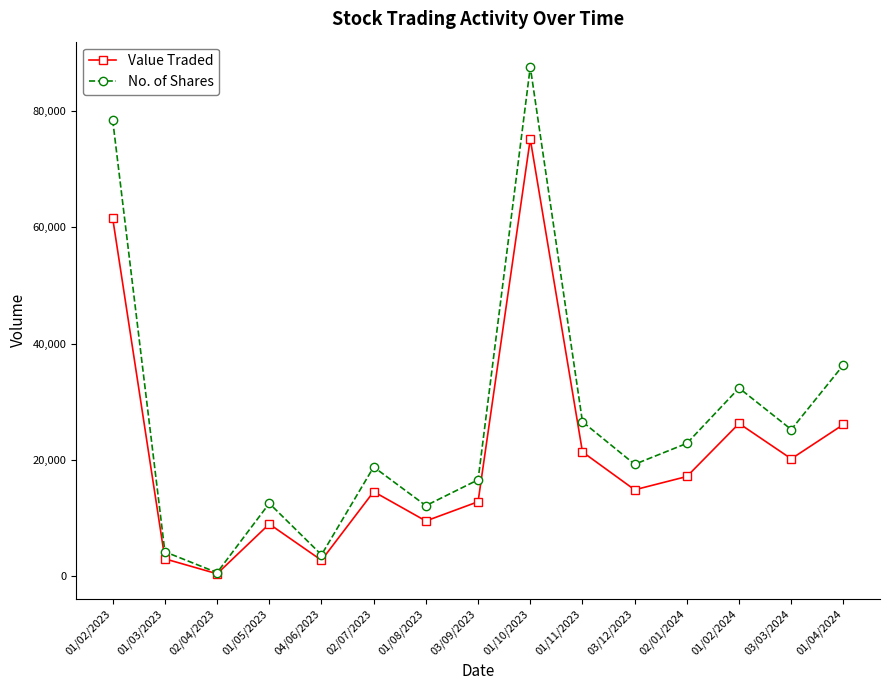

Between 02/04/2023 and 01/10/2023, which series saw the biggest shift?

No. of Shares